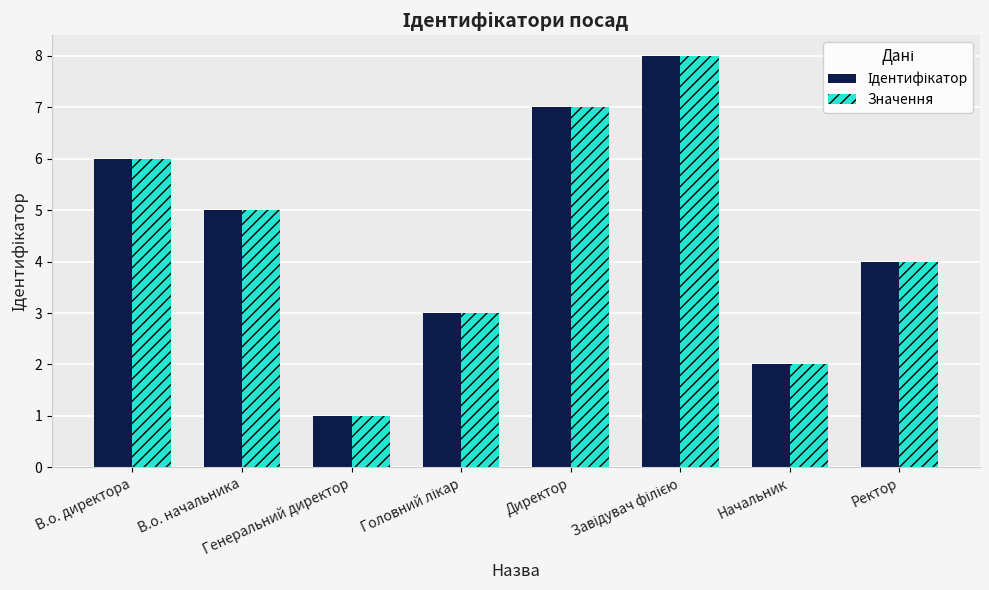

What is the maximum value shown in the chart?

8